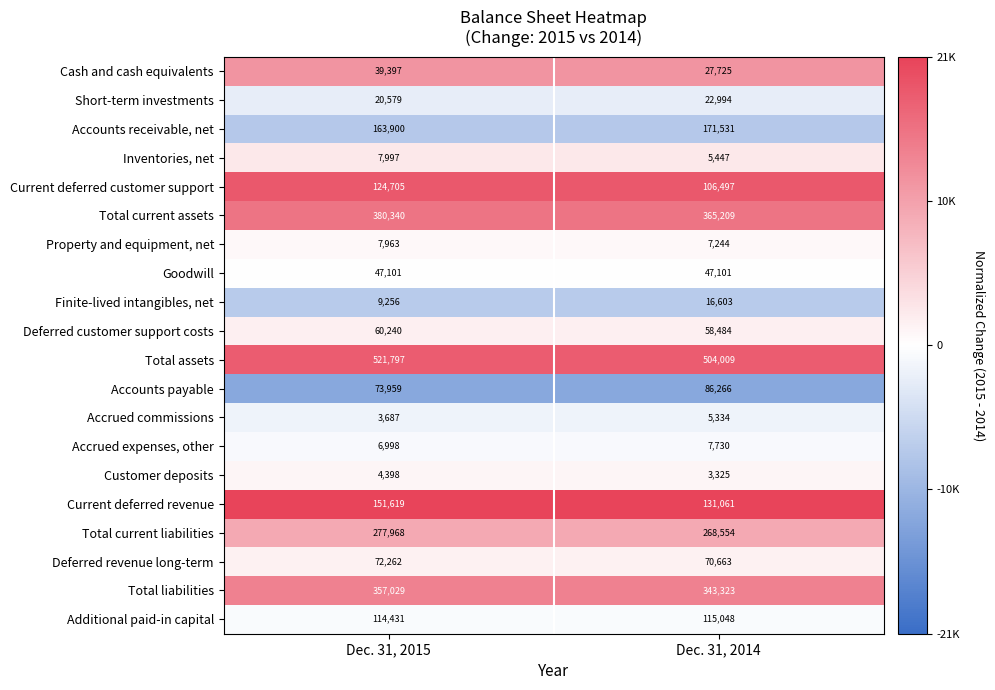

Count the number of categories in the chart.

2